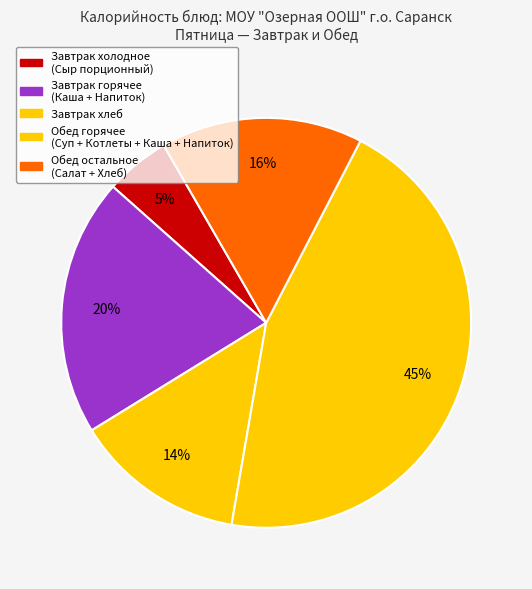

How many slices are in this pie chart?

5